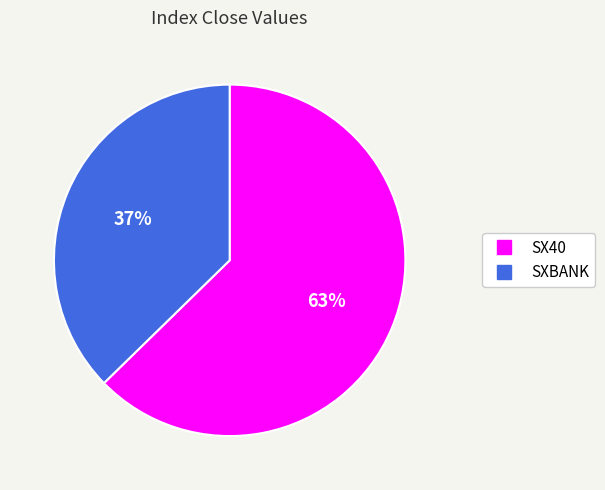

Approximately how many times larger is the value at SXBANK compared to SX40?

0.6